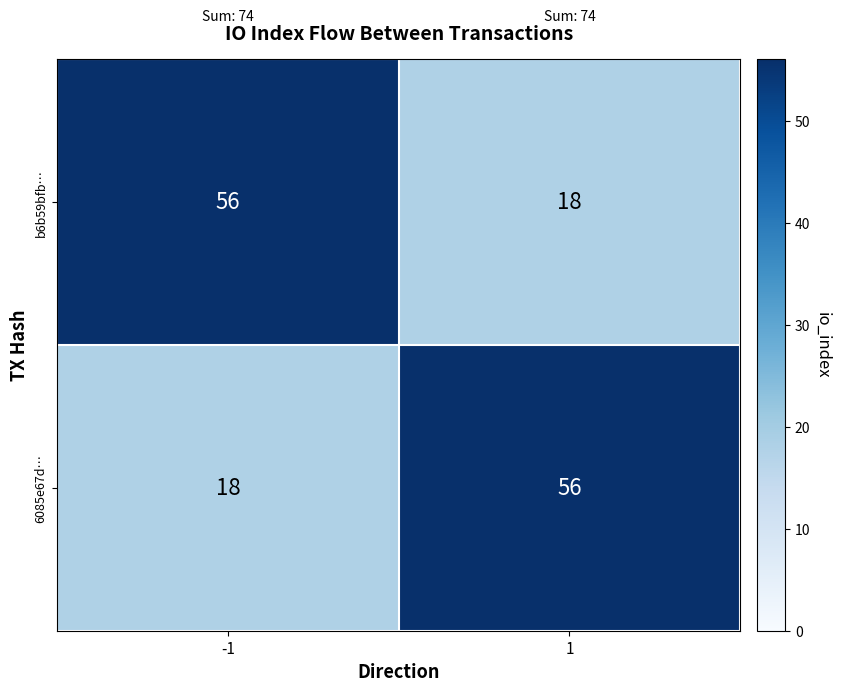

Reading left to right, list all the values displayed in this chart.

b6b59bfb…: 56	18
6085e67d…: 18	56